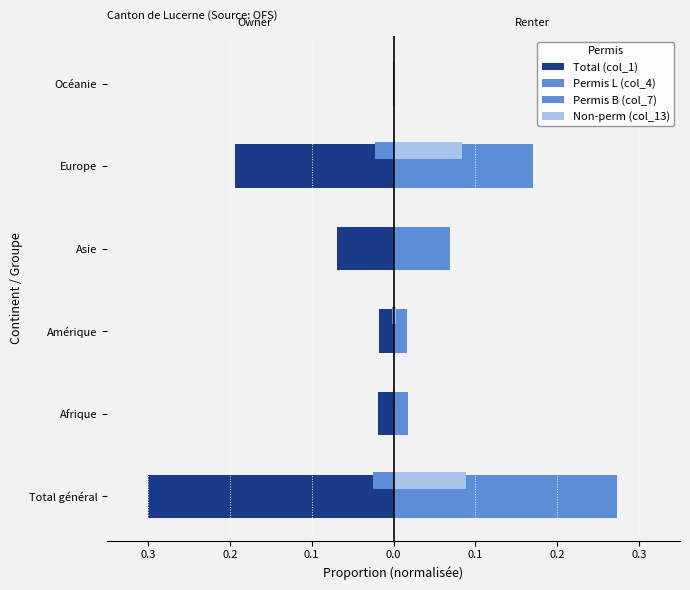

How many bars are there in total?

24